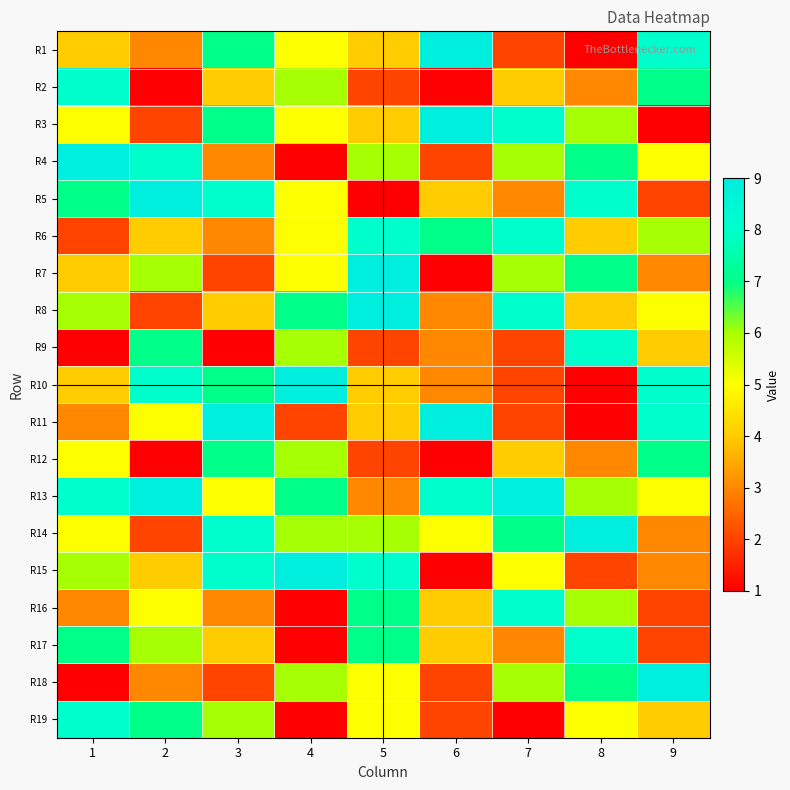

Reading left to right, what are all the values shown in this chart?

R1: 1=4	2=3	3=7	4=5	5=4	6=9	7=2	8=1	9=8
R2: 1=8	2=1	3=4	4=6	5=2	6=1	7=4	8=3	9=7
R3: 1=5	2=2	3=7	4=5	5=4	6=9	7=8	8=6	9=1
R4: 1=9	2=8	3=3	4=1	5=6	6=2	7=6	8=7	9=5
R5: 1=7	2=9	3=8	4=5	5=1	6=4	7=3	8=8	9=2
R6: 1=2	2=4	3=3	4=5	5=8	6=7	7=8	8=4	9=6
R7: 1=4	2=6	3=2	4=5	5=9	6=1	7=6	8=7	9=3
R8: 1=6	2=2	3=4	4=7	5=9	6=3	7=8	8=4	9=5
R9: 1=1	2=7	3=1	4=6	5=2	6=3	7=2	8=8	9=4
R10: 1=4	2=8	3=7	4=9	5=4	6=3	7=2	8=1	9=8
R11: 1=3	2=5	3=9	4=2	5=4	6=9	7=2	8=1	9=8
R12: 1=5	2=1	3=7	4=6	5=2	6=1	7=4	8=3	9=7
R13: 1=8	2=9	3=5	4=7	5=3	6=8	7=9	8=6	9=5
R14: 1=5	2=2	3=8	4=6	5=6	6=5	7=7	8=9	9=3
R15: 1=6	2=4	3=8	4=9	5=8	6=1	7=5	8=2	9=3
R16: 1=3	2=5	3=3	4=1	5=7	6=4	7=8	8=6	9=2
R17: 1=7	2=6	3=4	4=1	5=7	6=4	7=3	8=8	9=2
R18: 1=1	2=3	3=2	4=6	5=5	6=2	7=6	8=7	9=9
R19: 1=8	2=7	3=6	4=1	5=5	6=2	7=1	8=5	9=4